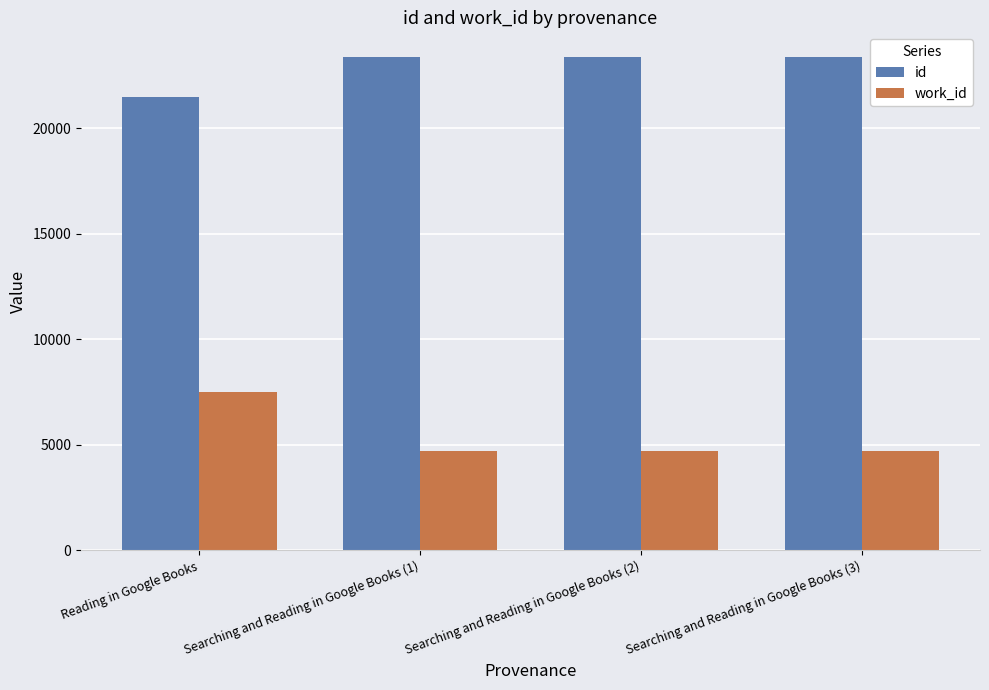

List the series in order of their overall mean, lowest first.

work_id, id